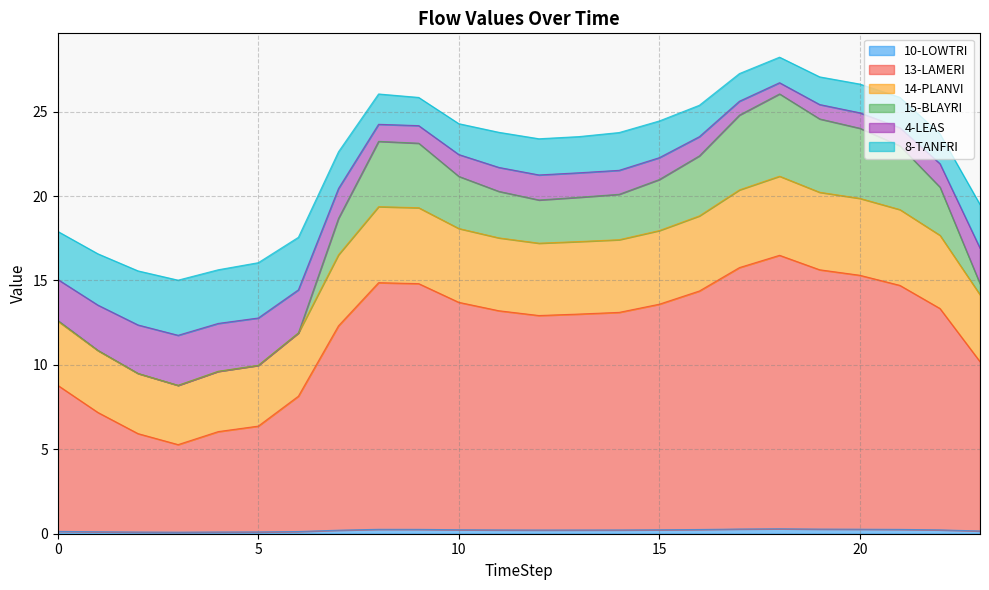

In 15-BLAYRI, how many points are lower than both neighbors (excluding endpoints)?

2